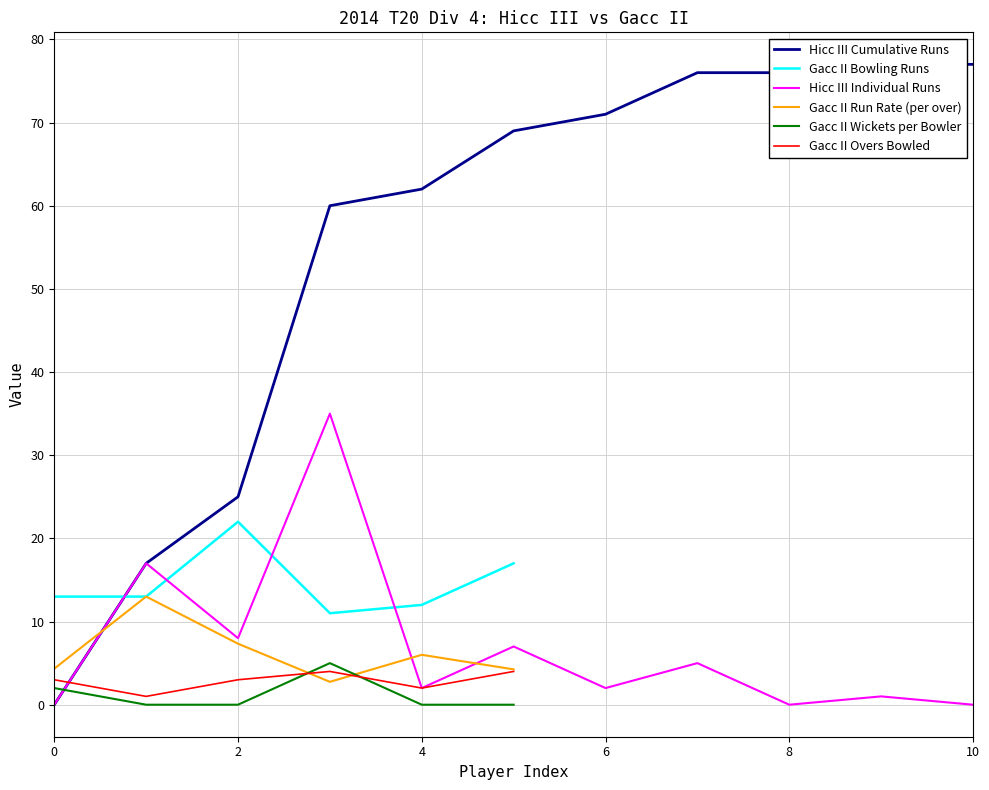

True or false: Hicc III Individual Runs has a value of 0 at 0.

True